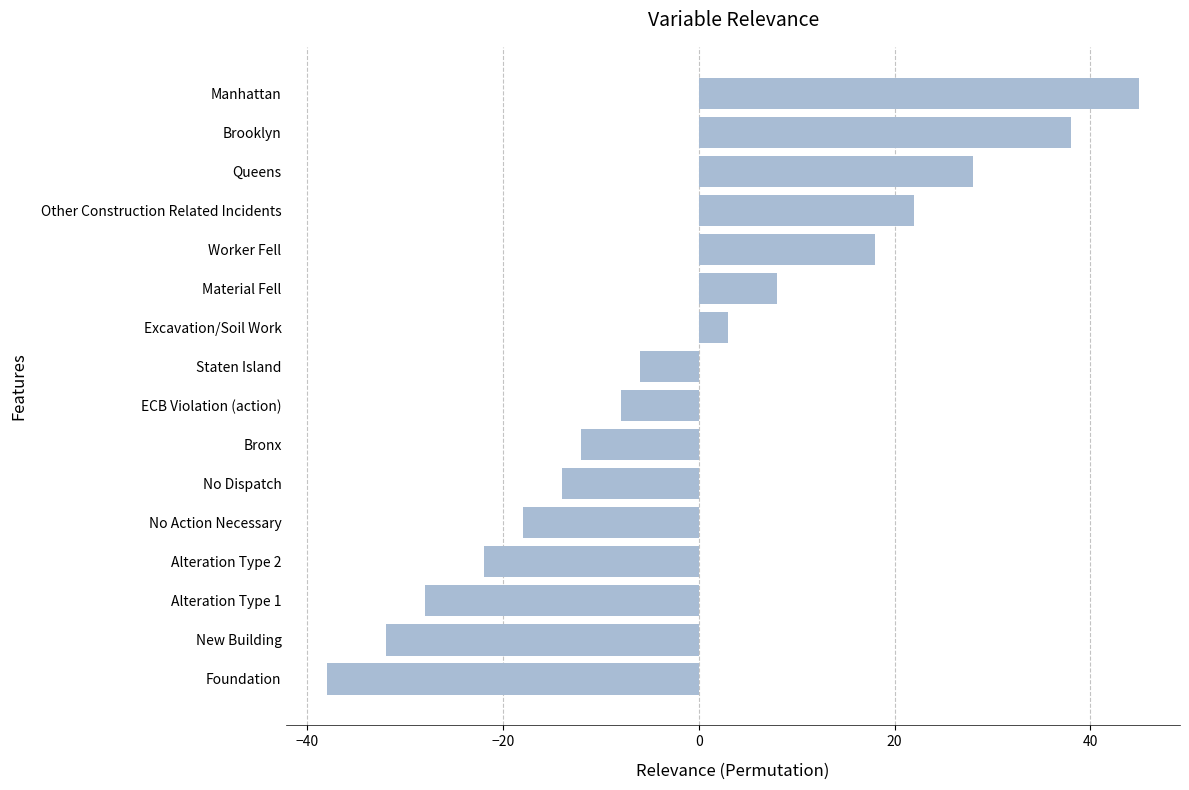

What is the difference between the maximum and minimum values?

83